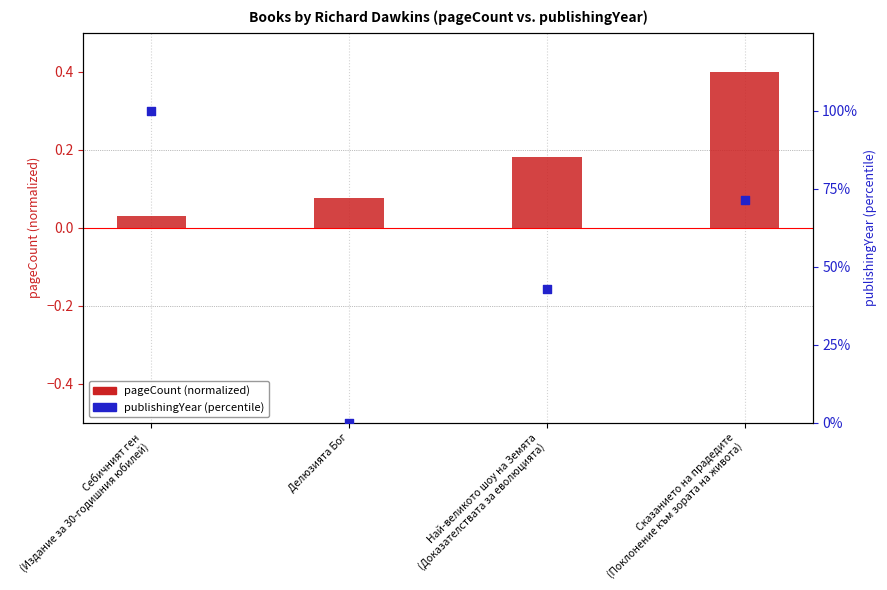

Which series has the widest spread of Y values?

publishingYear (percentile)